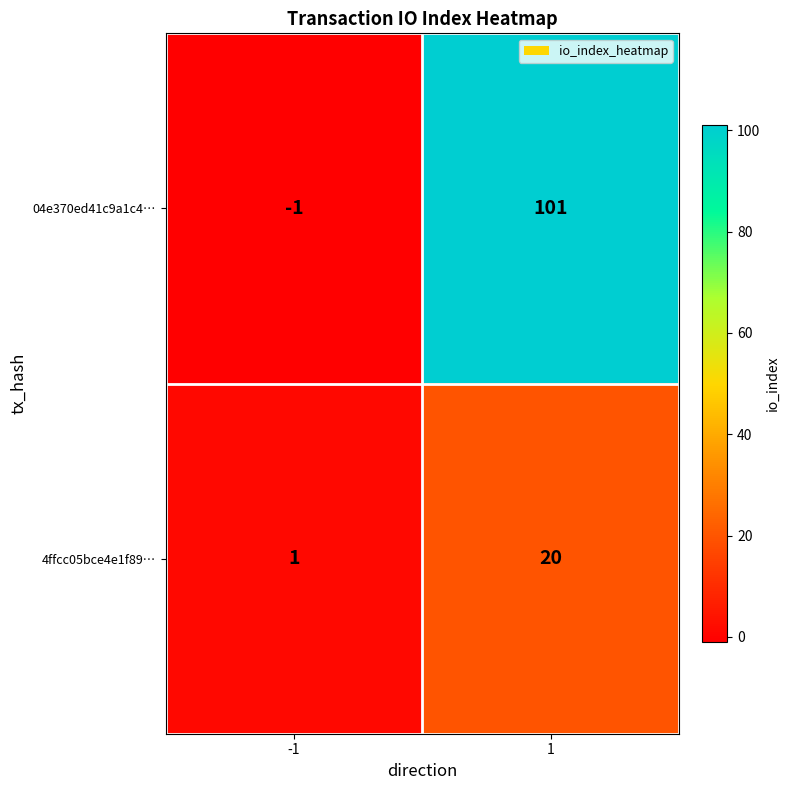

Which series has the largest range (max minus min)?

04e370ed41c9a1c4…